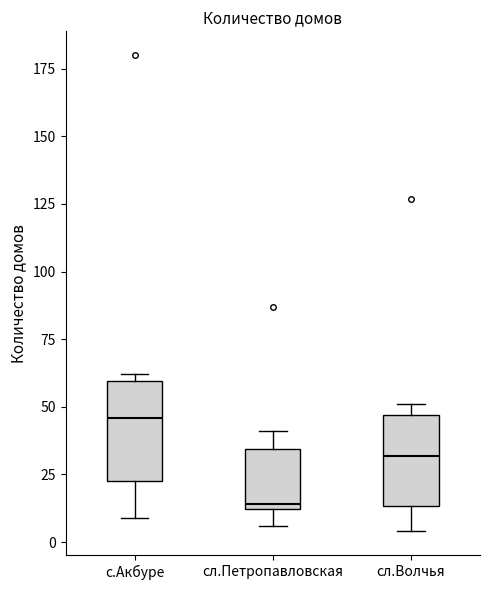

Reading left to right, read every box against the y-axis: the position of its median line, the range the box covers, and the ends of its whiskers. The values are not printed on the chart, so give them approximately, as read against the axis.

с.Акбуре: median 45, box 25 to 60, whiskers 10 to 60 (just above the box's upper edge)
сл.Петропавловская: median 15, box 10 to 35, whiskers 5 to 40
сл.Волчья: median 30, box 15 to 45, whiskers 5 to 50